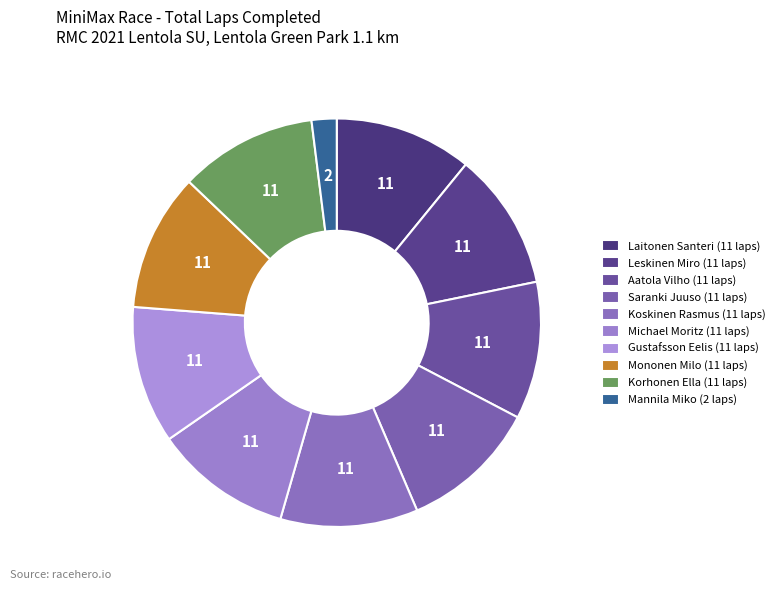

What is the ratio of the value at Leskinen Miro to the value at Koskinen Rasmus?

1.0